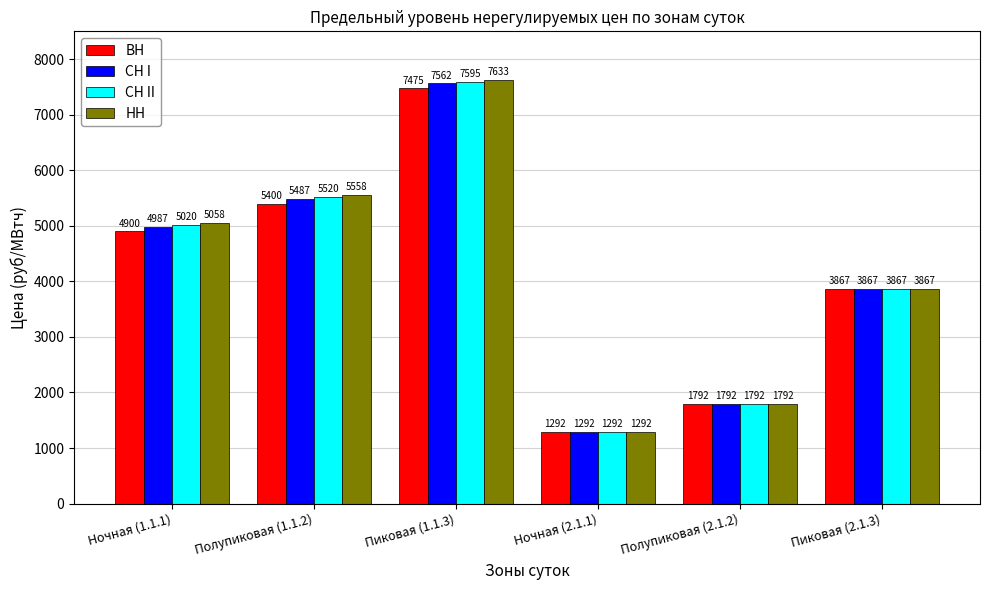

What is the value of the СН I bar at the 2nd from the left?

5487.3